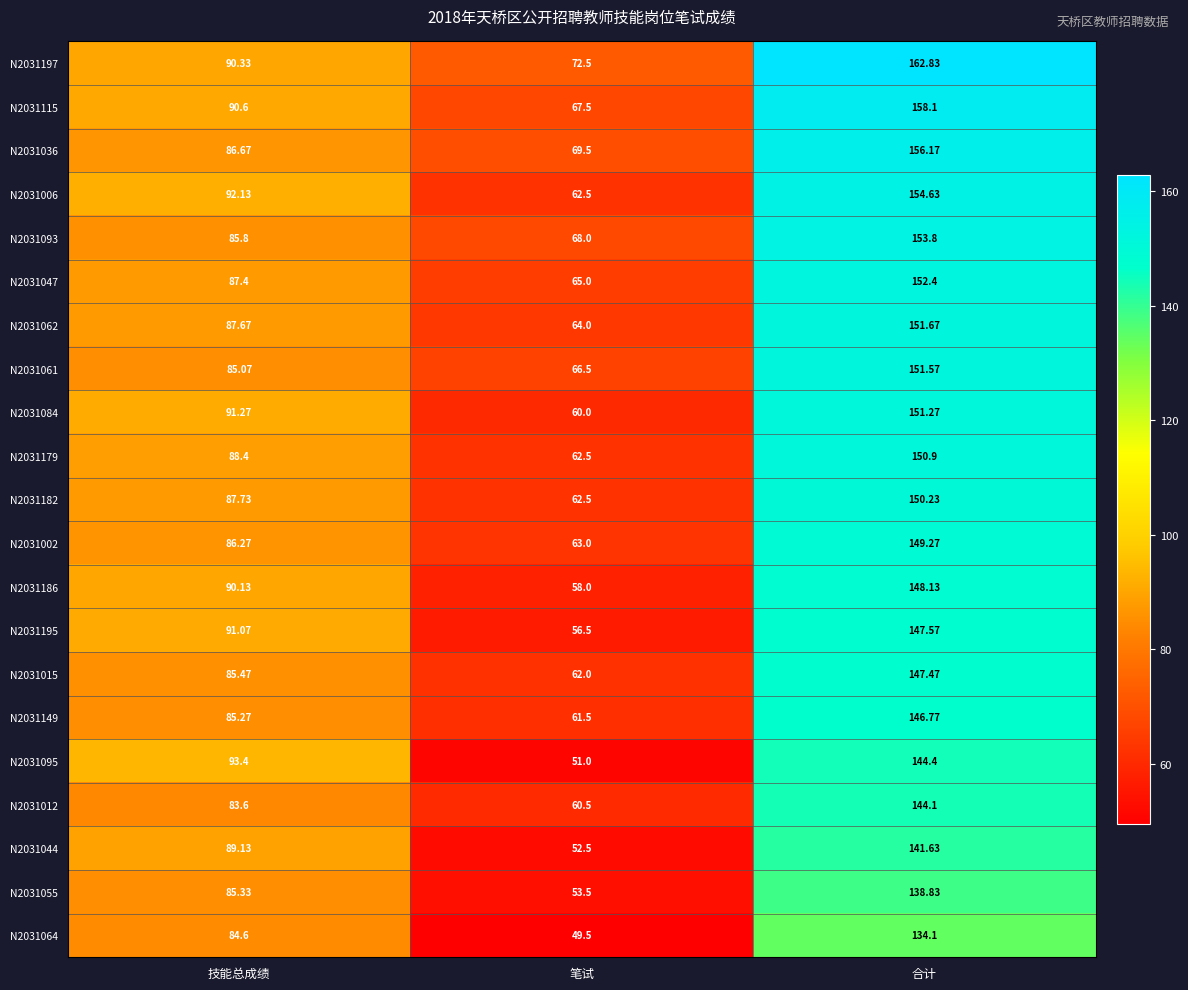

Between 技能总成绩 and 合计, which series saw the biggest shift?

N2031197